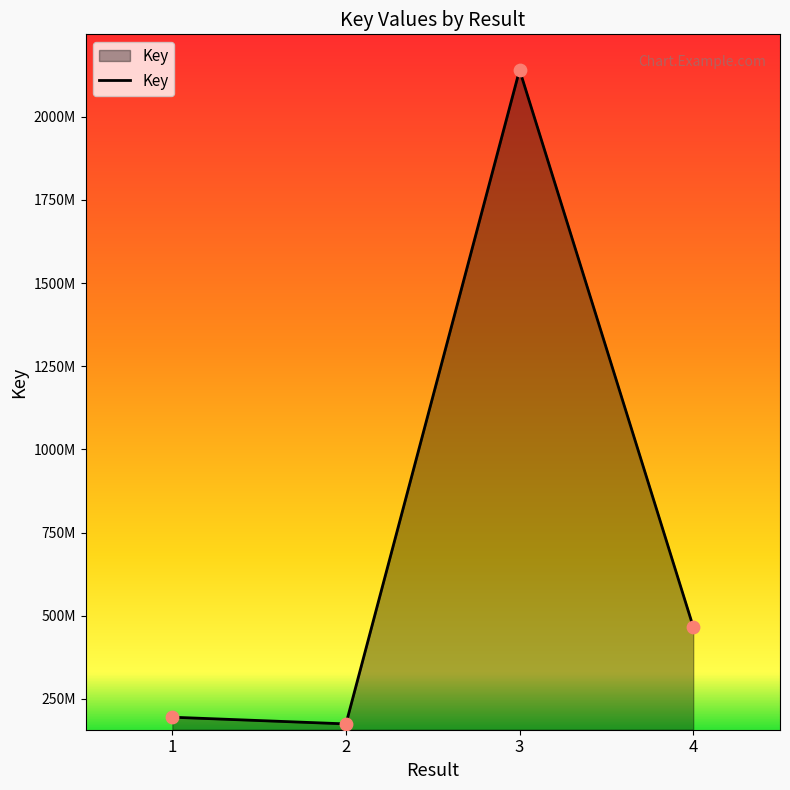

What is the change in value from 2 to 4?

+292042504